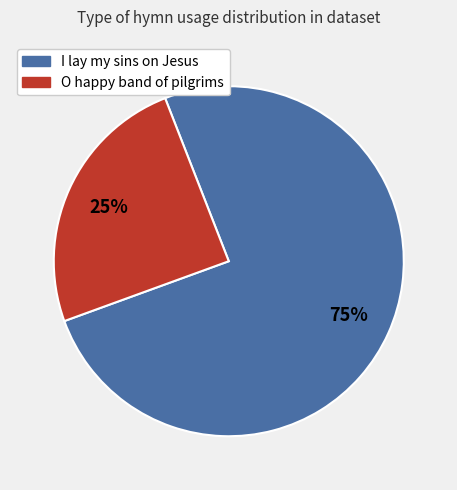

The O happy band of pilgrims slice represents 13% of the pie. True or false?

False